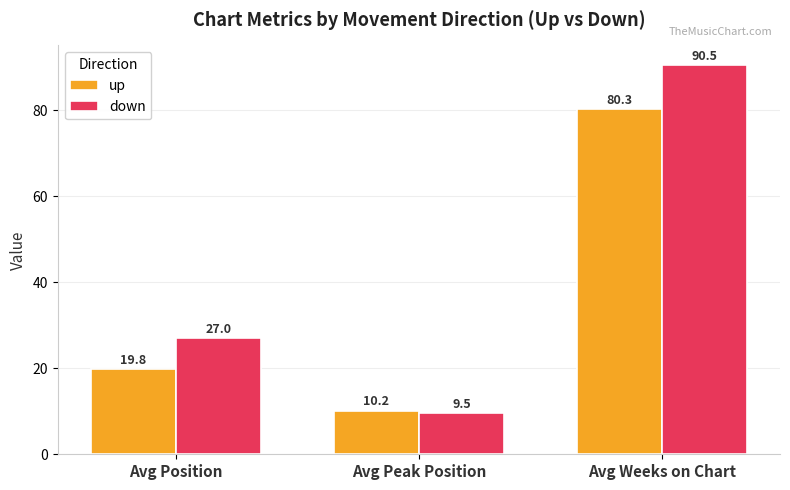

Are the bars grouped side by side (vs. stacked)?

Yes